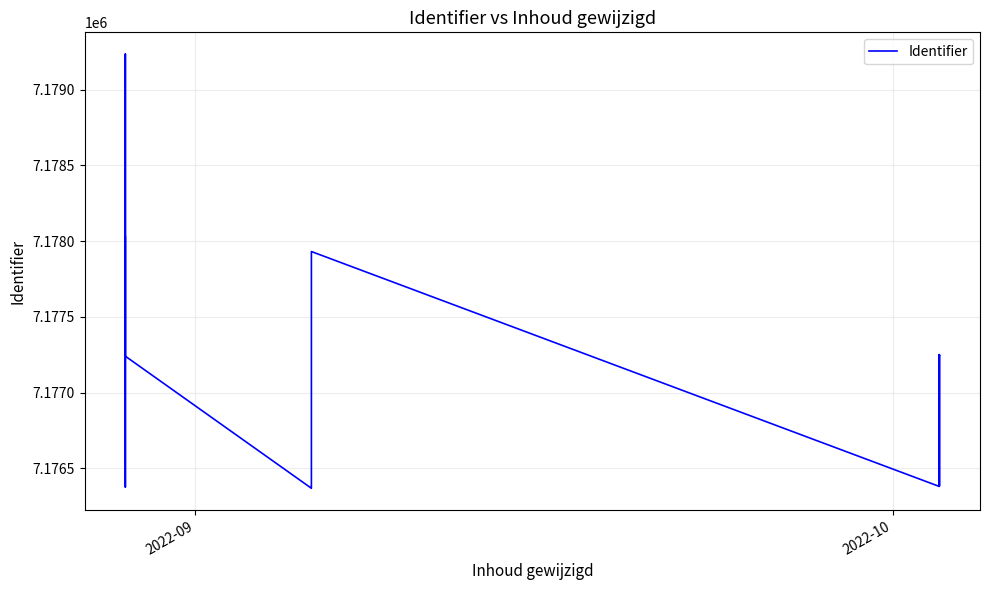

How many points are higher than both their immediate neighbors (excluding endpoints)?

6